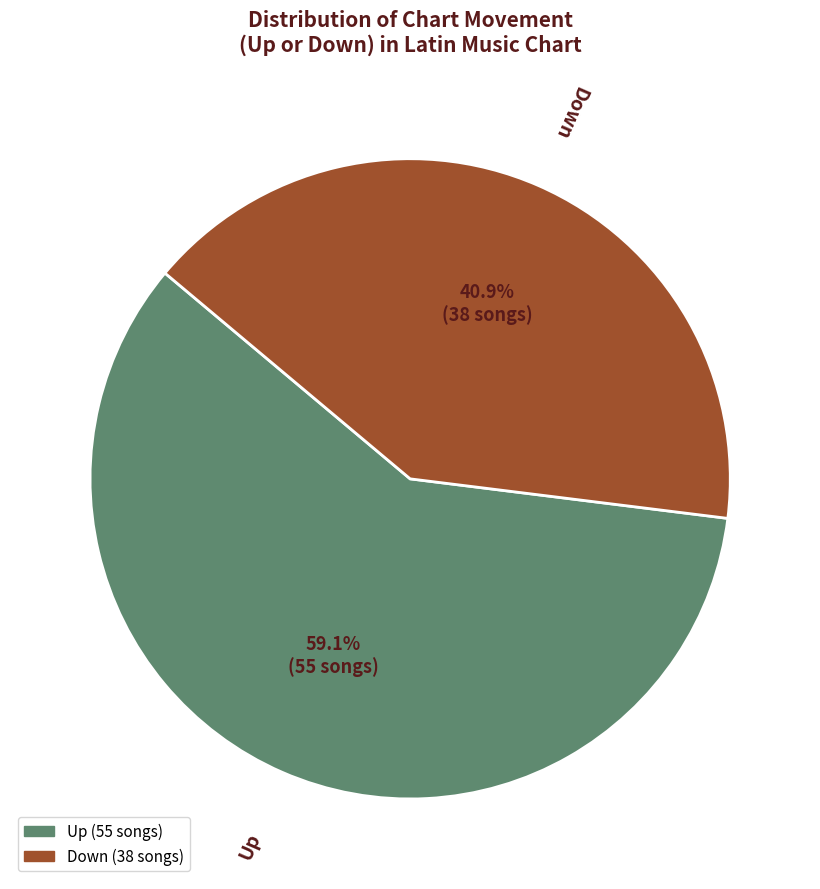

Is there a majority slice in this chart?

Yes